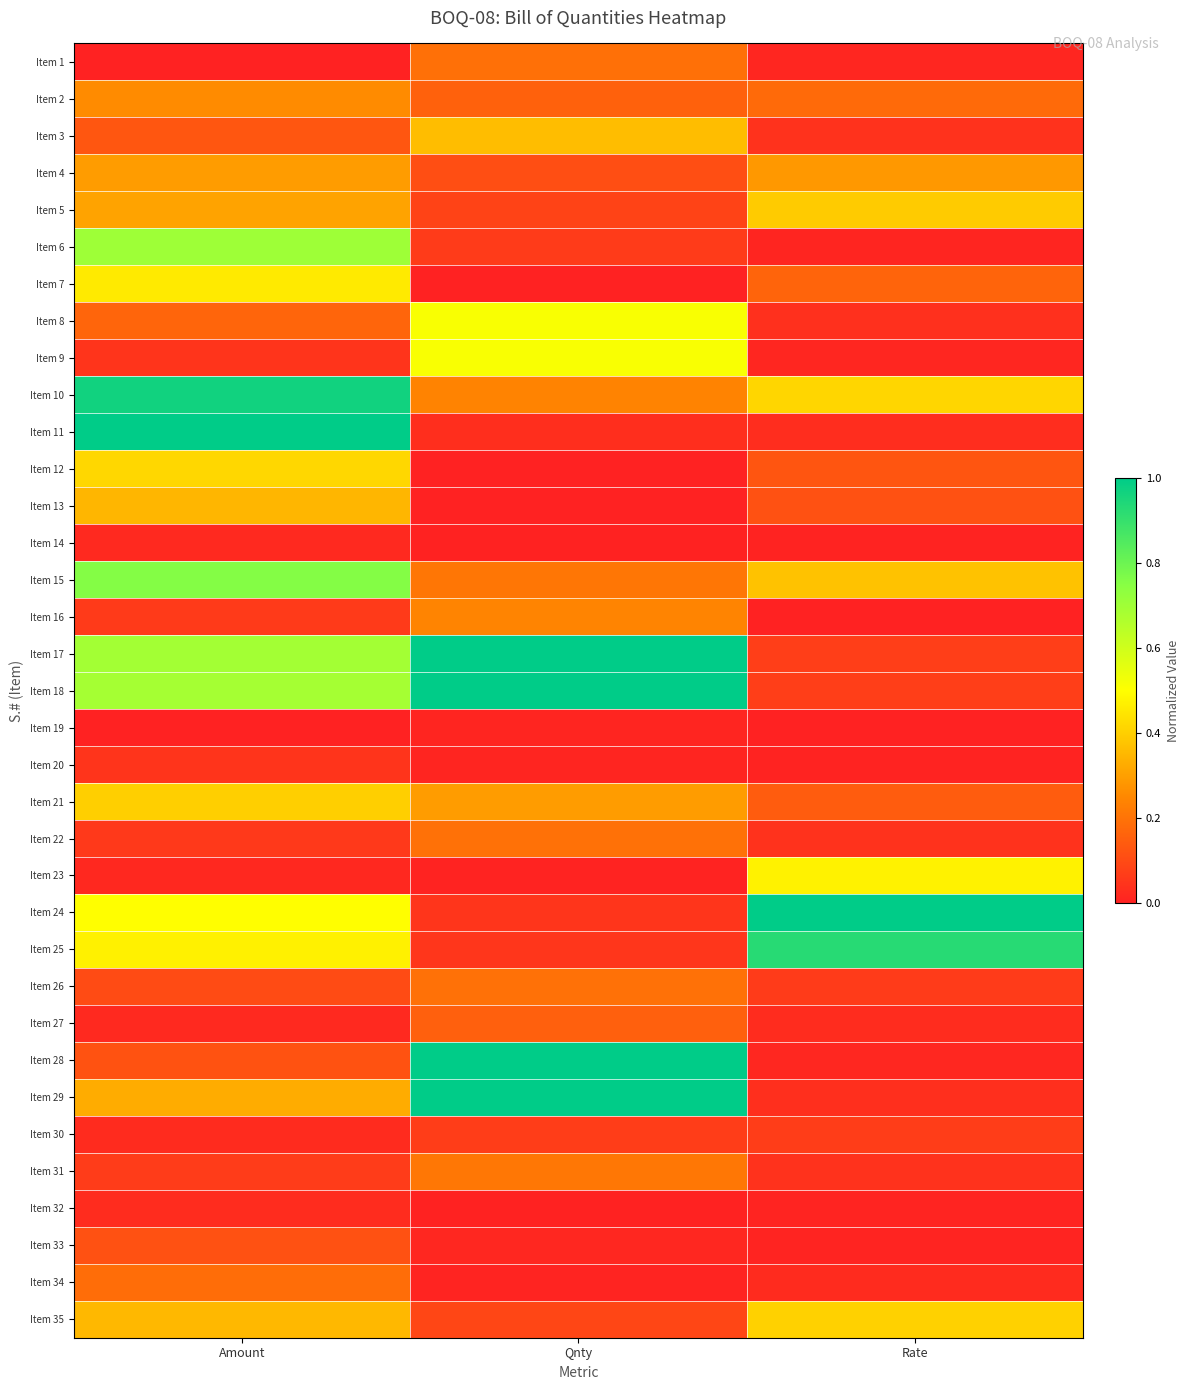

Which has a higher value, Qnty or Amount?

Qnty